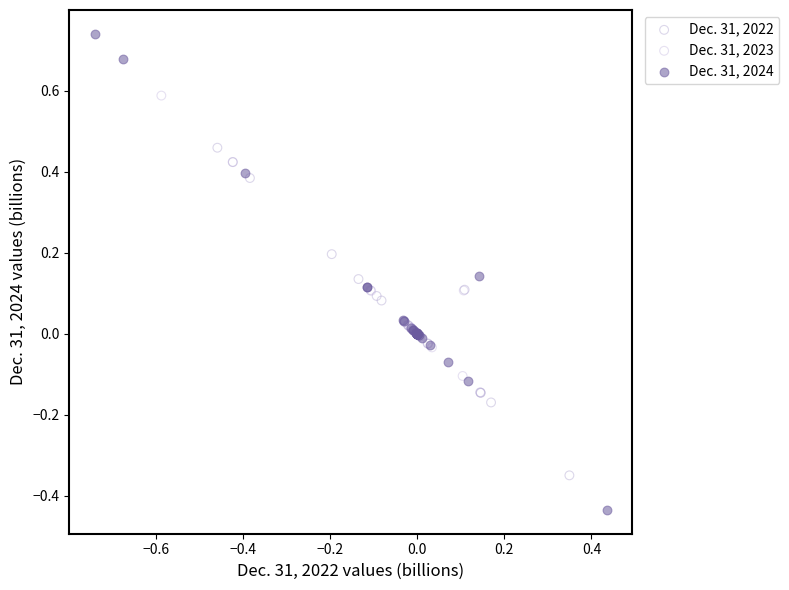

Which series has the largest Y range (max minus min)?

Dec. 31, 2024